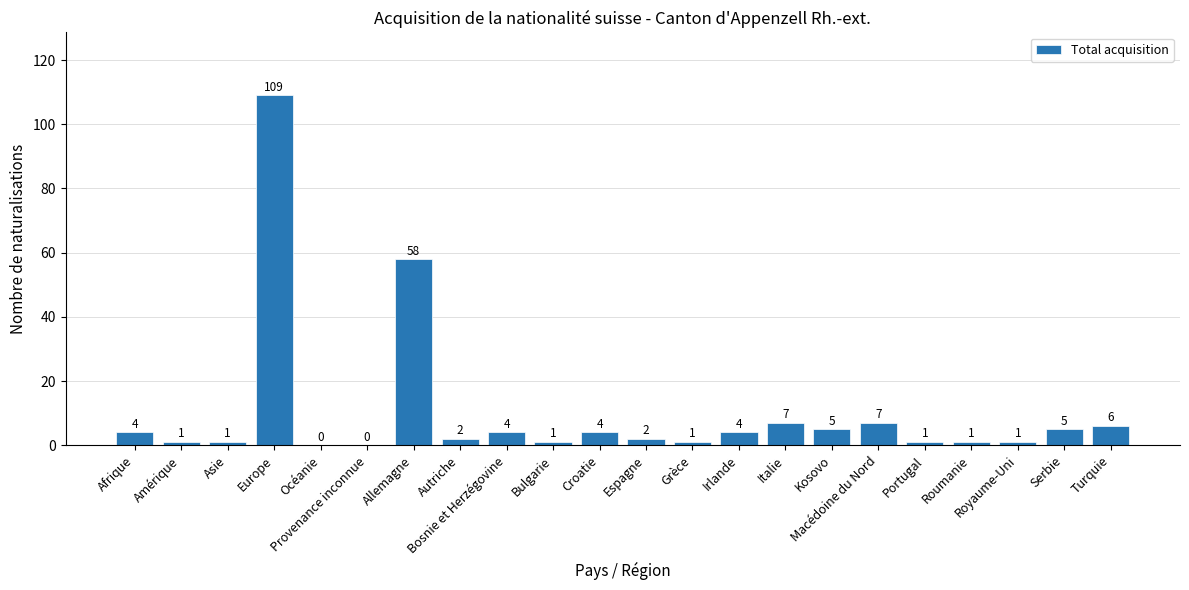

Reading left to right, transcribe all the data shown in this chart.

Afrique=4	Amérique=1	Asie=1	Europe=109	Océanie=0	Provenance inconnue=0	Allemagne=58	Autriche=2	Bosnie et Herzégovine=4	Bulgarie=1	Croatie=4	Espagne=2	Grèce=1	Irlande=4	Italie=7	Kosovo=5	Macédoine du Nord=7	Portugal=1	Roumanie=1	Royaume-Uni=1	Serbie=5	Turquie=6